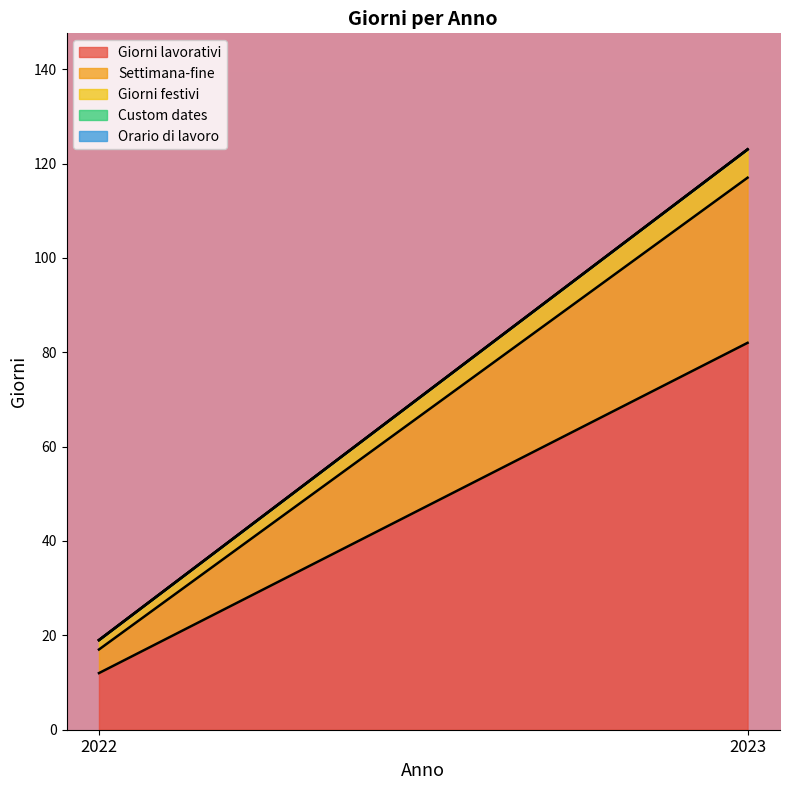

Reading left to right, extract all data points from this chart.

Giorni lavorativi: 2022=12	2023=82
Settimana-fine: 2022=5	2023=35
Giorni festivi: 2022=2	2023=6
Custom dates: 2022=0	2023=0
Orario di lavoro: 2022=0	2023=0